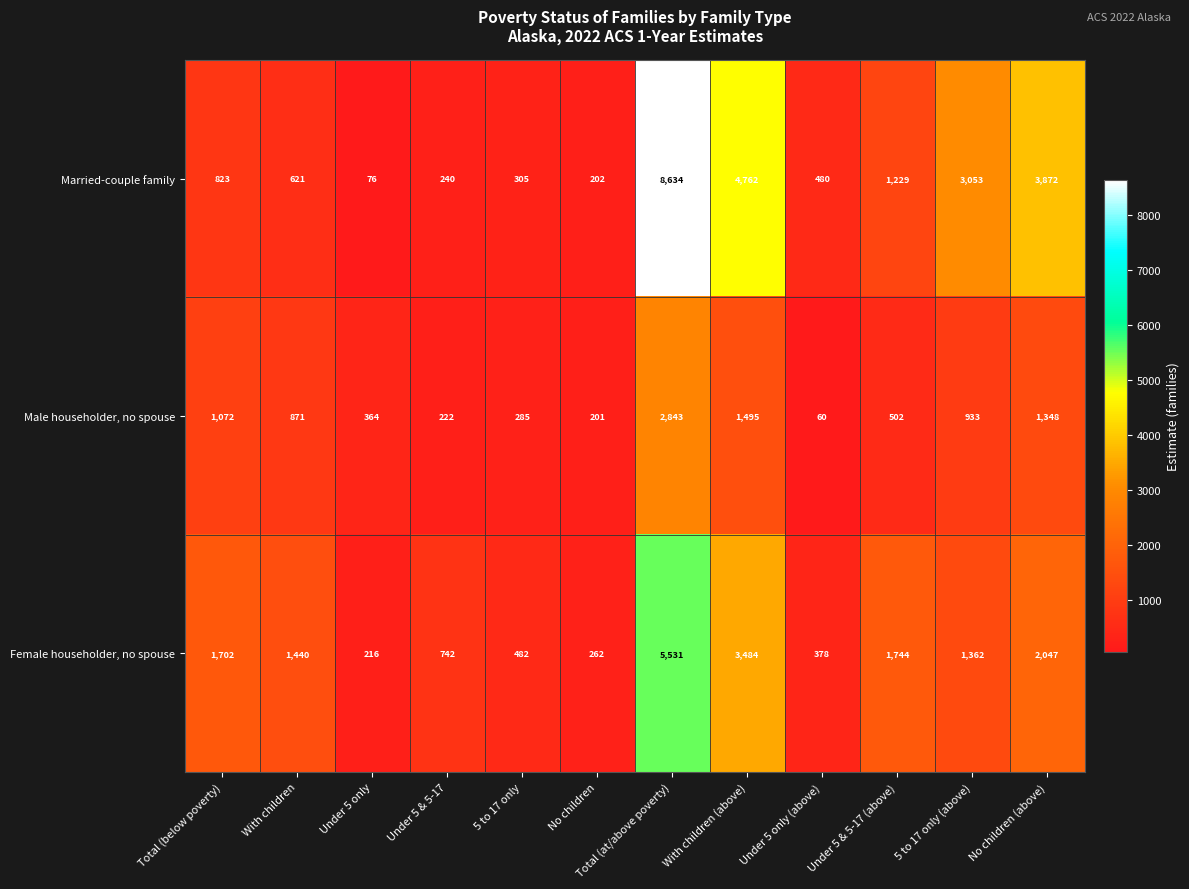

The Married-couple family series shows 480 at Under 5 only (above). True or false?

True